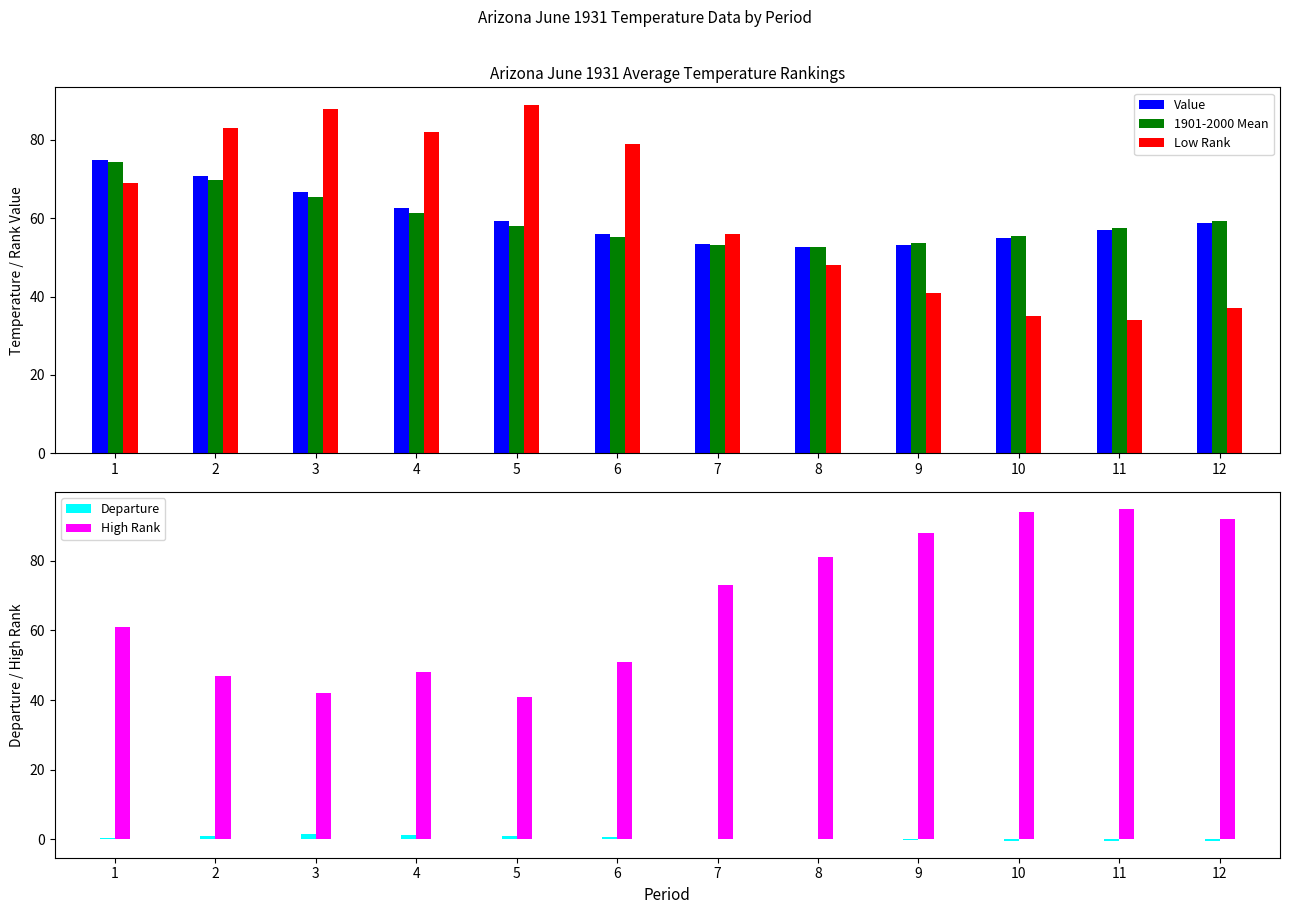

What is the value of the Low Rank bar at the 7th from the left?

56.0